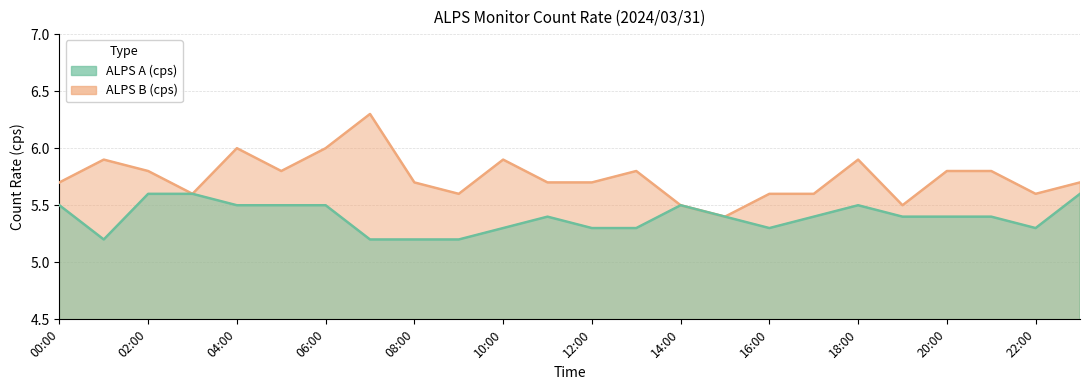

Where is ALPS B (cps) nearest to the value 5?

15:00